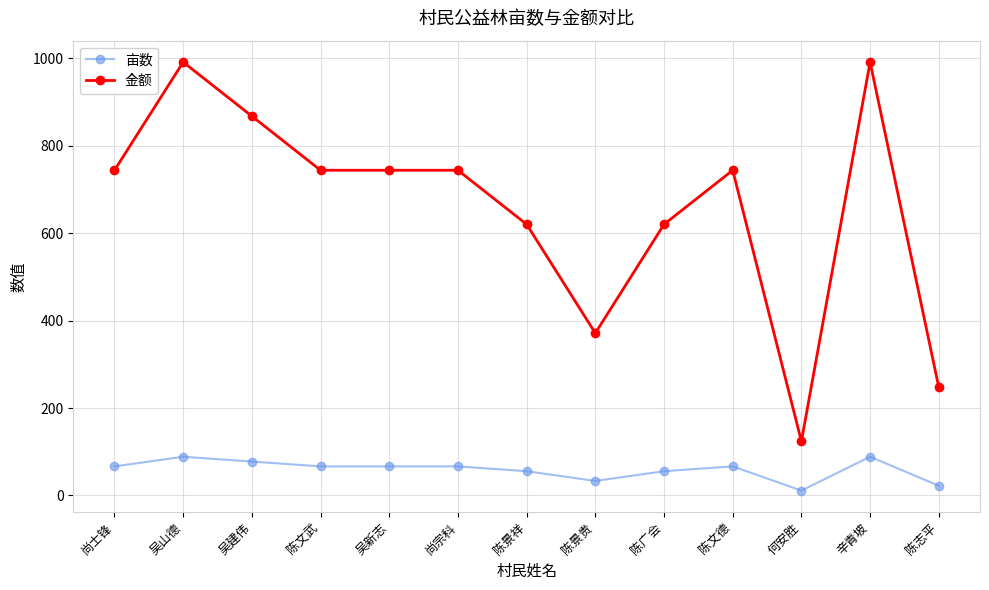

What is the label of the 2nd point from the left?

吴山德